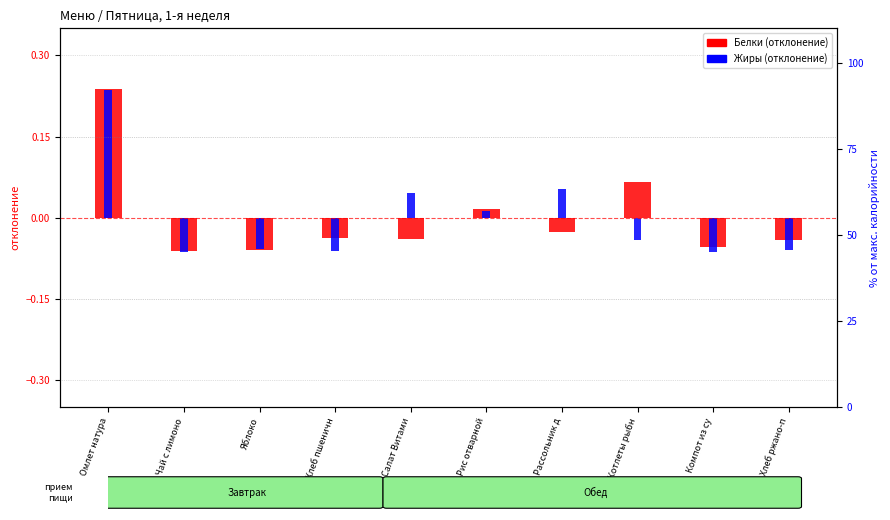

Is the value of Белки (отклонение) at Рассольник д greater than the value of Жиры (отклонение) at Котлеты рыбн?

Yes